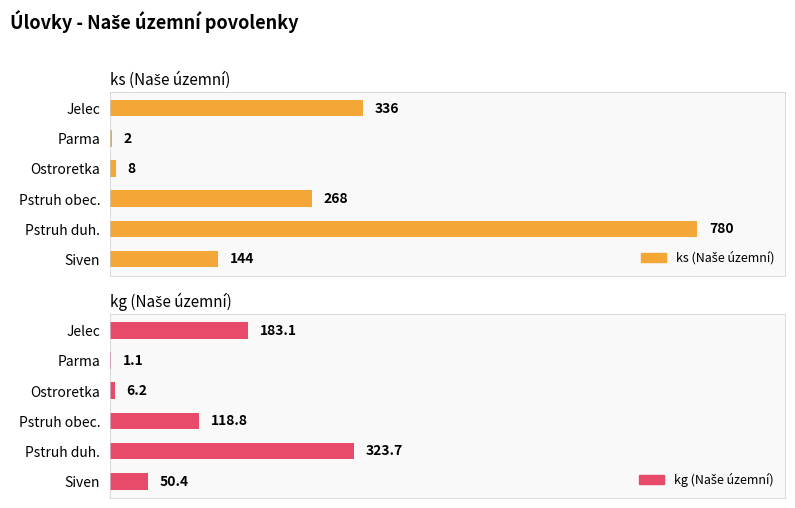

What are all the series names shown in the legend?

ks (Naše územní), kg (Naše územní)